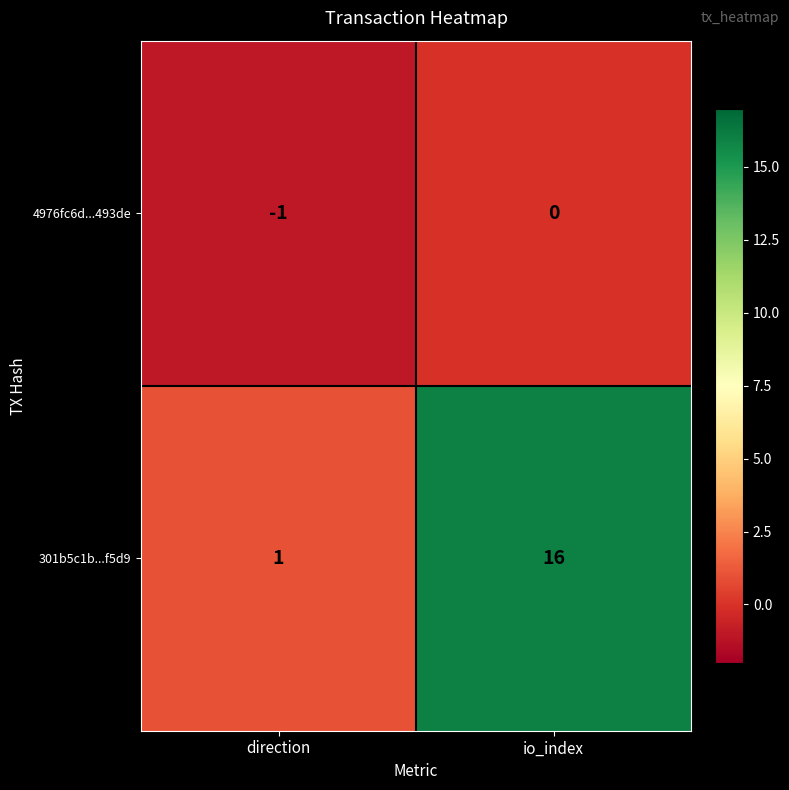

What is the spread (max minus min) of values at io_index?

16